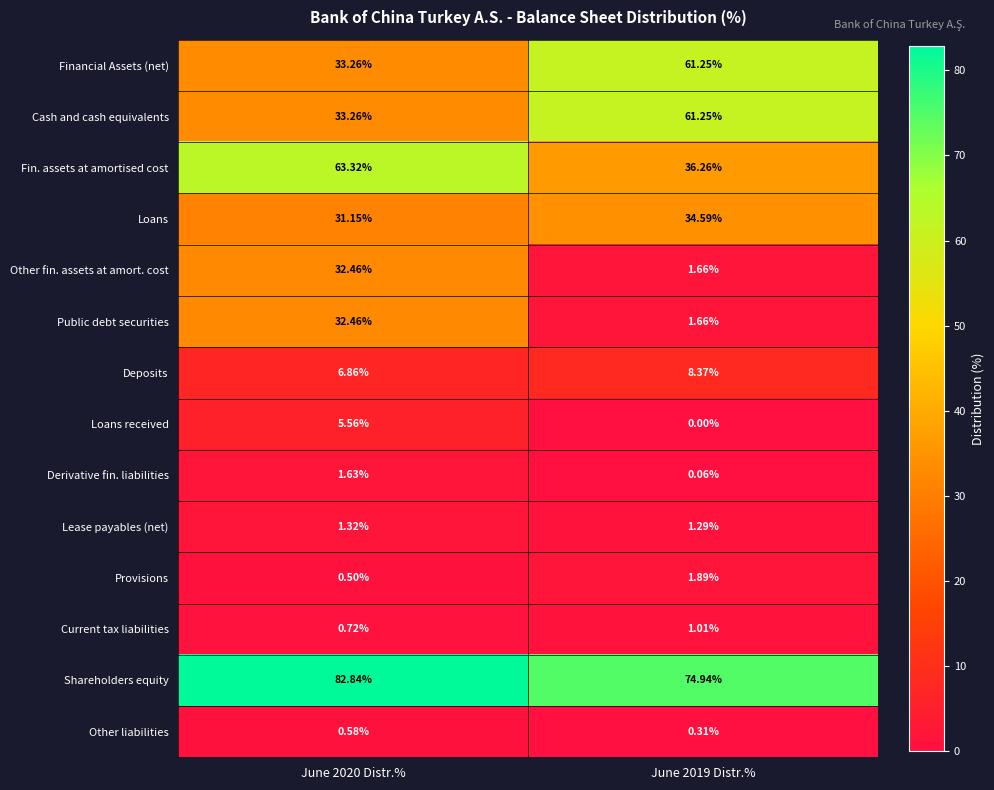

Which series has the largest total across all categories?

Shareholders equity